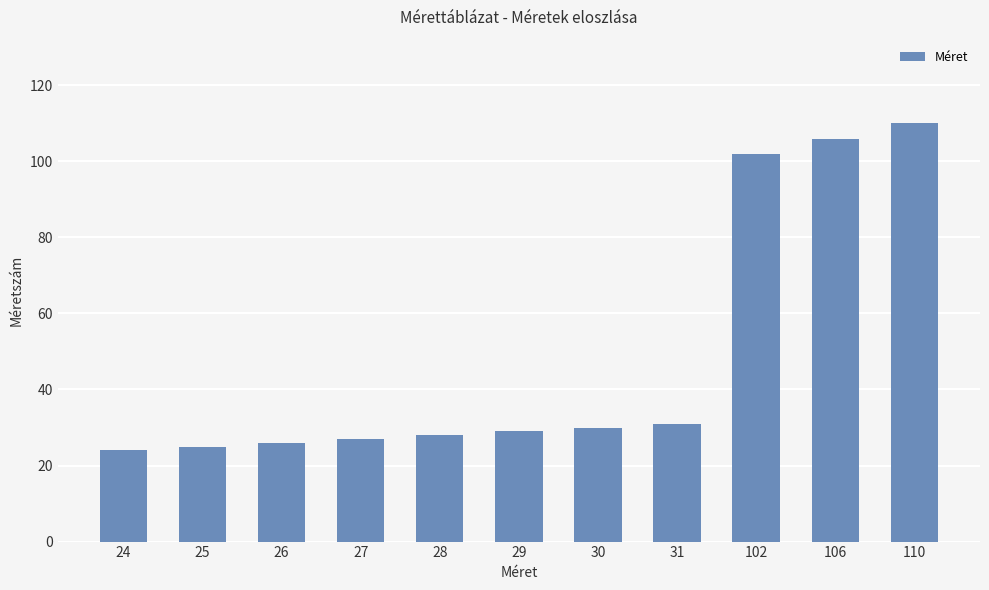

Which label corresponds to the largest value in the chart?

110